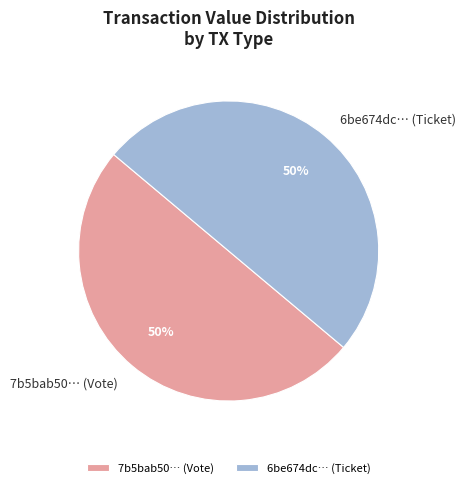

Is the sum of 6be674dc… (Ticket) and 7b5bab50… (Vote) greater than half?

Yes